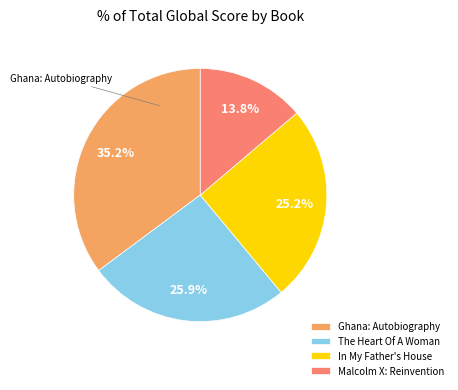

What portion of the pie excludes Ghana: Autobiography?

64.8%